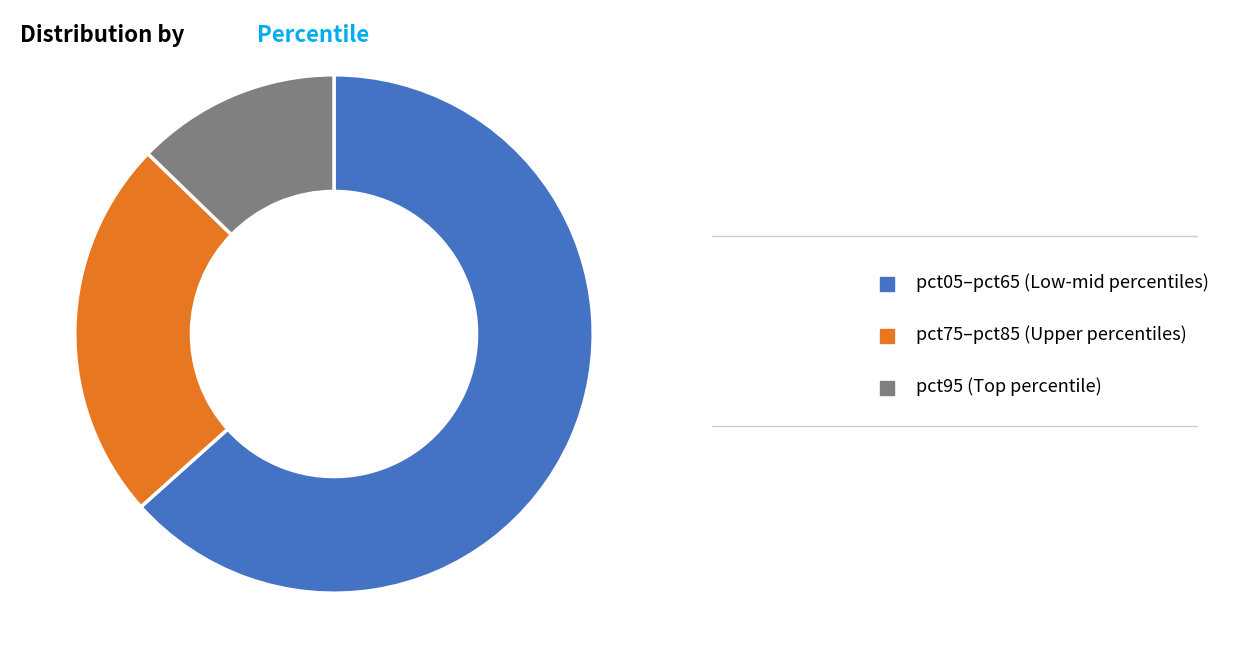

Is the sum of pct75–pct85 (Upper percentiles) and pct05–pct65 (Low-mid percentiles) greater than half?

Yes